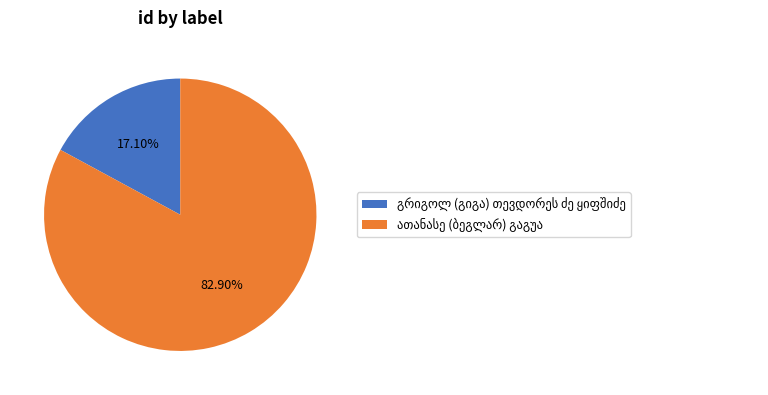

Is there any slice that represents more than half of the pie?

Yes